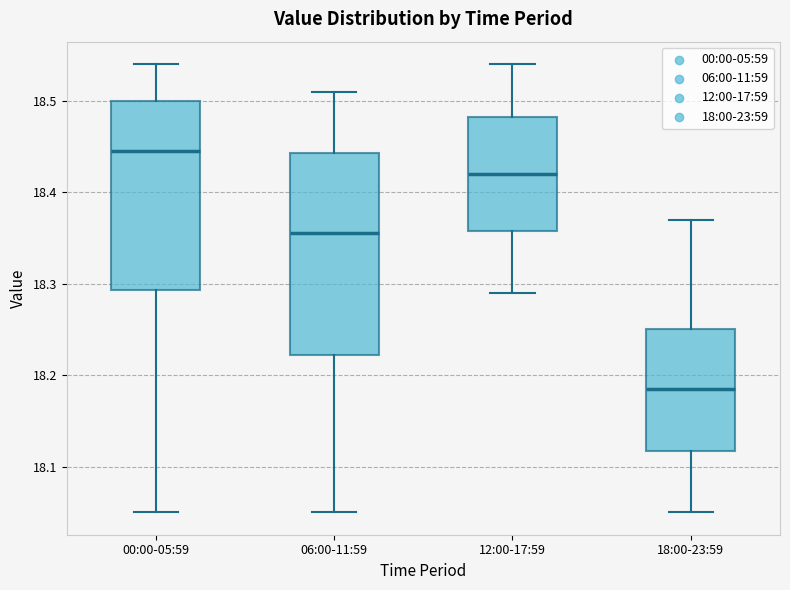

Reading left to right, read every box against the y-axis: the position of its median line, the range the box covers, and the ends of its whiskers. The values are not printed on the chart, so give them approximately, as read against the axis.

00:00-05:59: median 18.45, box 18.29 to 18.50, whiskers 18.05 to 18.54
06:00-11:59: median 18.36, box 18.22 to 18.44, whiskers 18.05 to 18.51
12:00-17:59: median 18.42, box 18.36 to 18.48, whiskers 18.29 to 18.54
18:00-23:59: median 18.19, box 18.12 to 18.25, whiskers 18.05 to 18.37